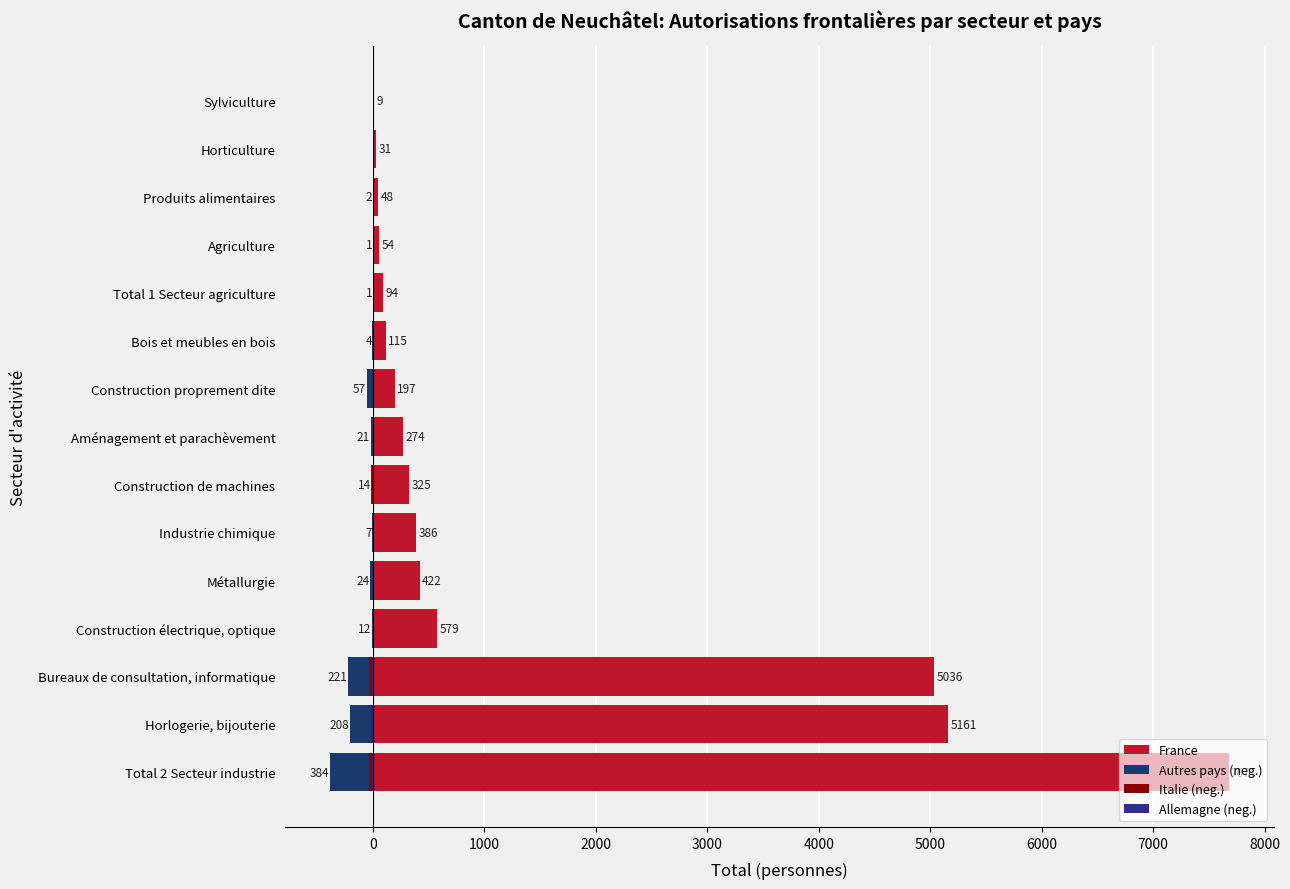

How many data points does each series have?

15